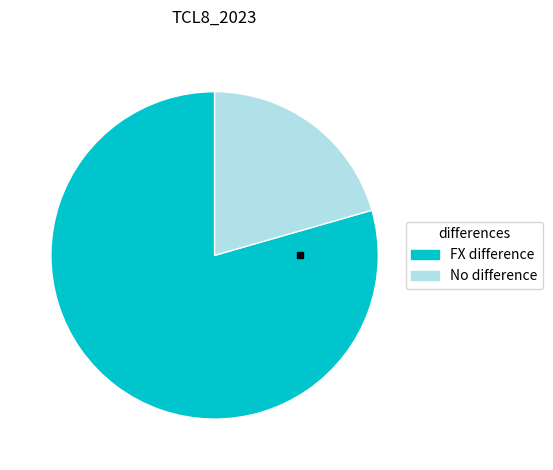

Count the number of slices in the pie.

2